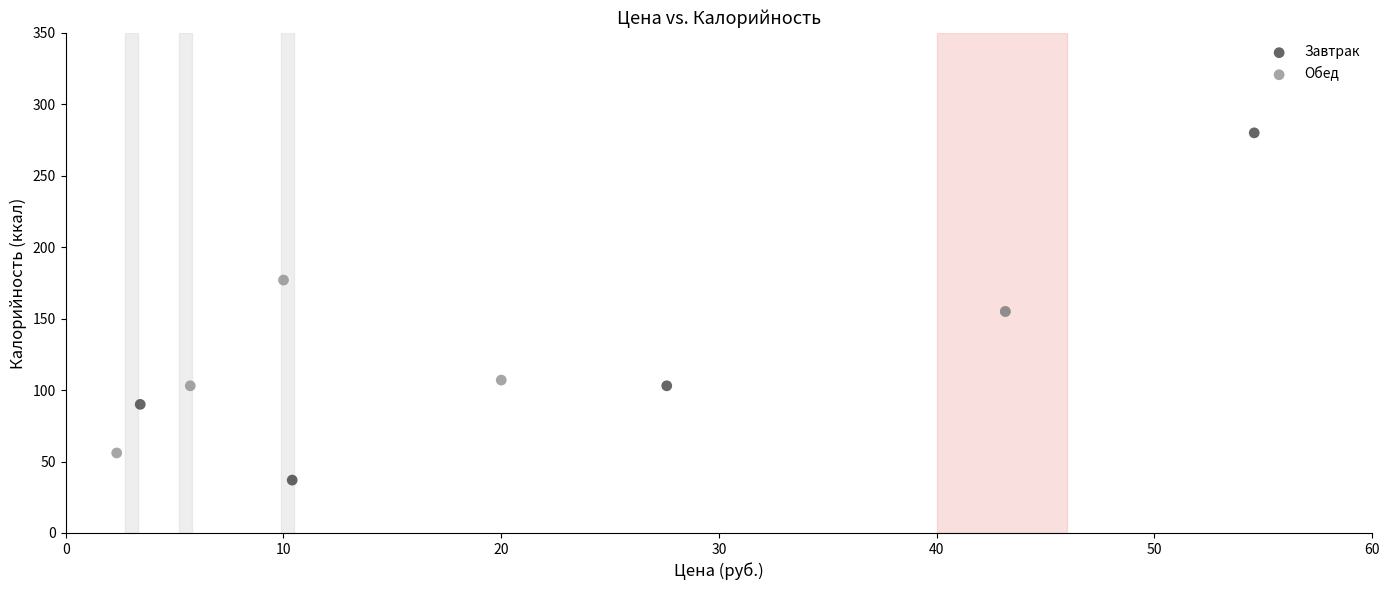

Which series contains the highest Y value?

Завтрак